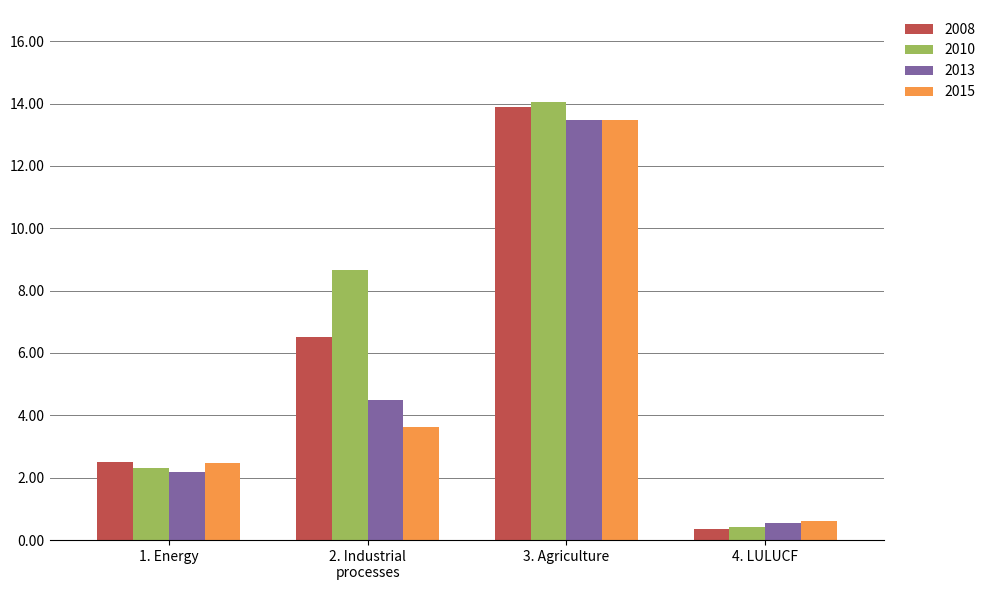

The 2013 series shows 2.2 at 1. Energy. True or false?

True